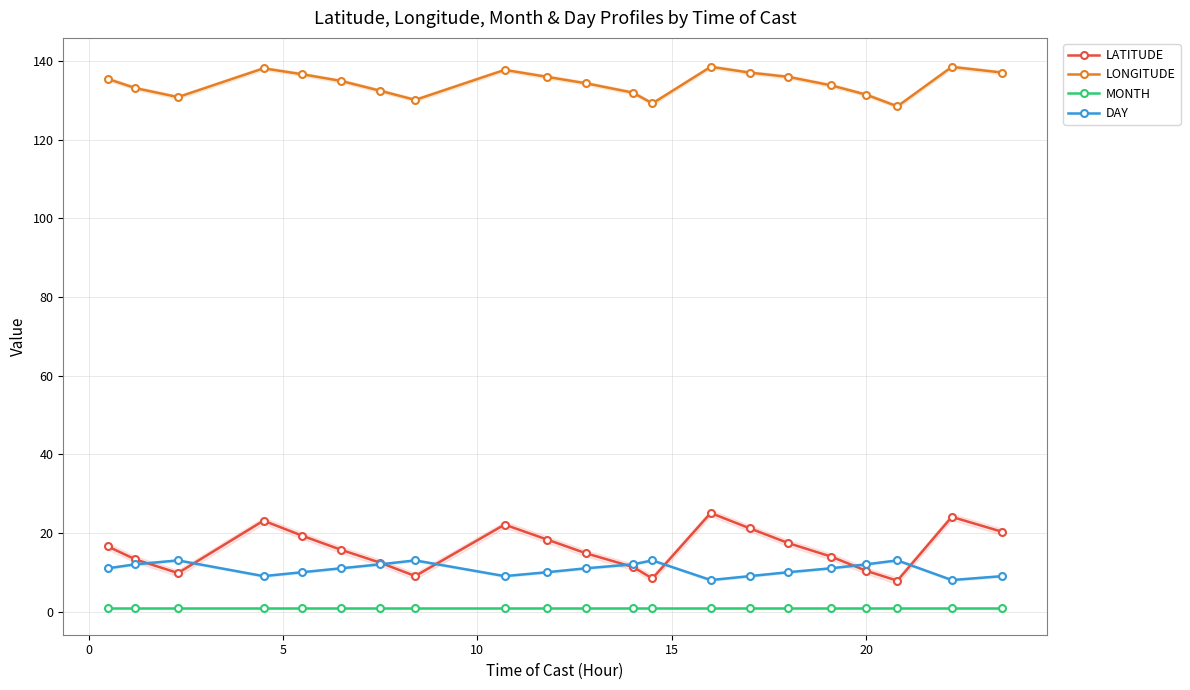

Reading left to right, what are all the values shown in this chart?

LATITUDE: 16.5	13.3	9.8	23.1	19.2	15.7	12.4	9.0	22.1	18.3	14.8	11.3	8.4	25.1	21.2	17.4	13.9	10.3	7.8	24.1	20.2
LONGITUDE: 135.4	133.1	130.8	138.1	136.6	134.9	132.4	130.1	137.7	135.9	134.3	131.9	129.2	138.5	137.0	135.9	133.8	131.4	128.4	138.5	137.0
MONTH: 1.0	1.0	1.0	1.0	1.0	1.0	1.0	1.0	1.0	1.0	1.0	1.0	1.0	1.0	1.0	1.0	1.0	1.0	1.0	1.0	1.0
DAY: 11.0	12.0	13.0	9.0	10.0	11.0	12.0	13.0	9.0	10.0	11.0	12.0	13.0	8.0	9.0	10.0	11.0	12.0	13.0	8.0	9.0